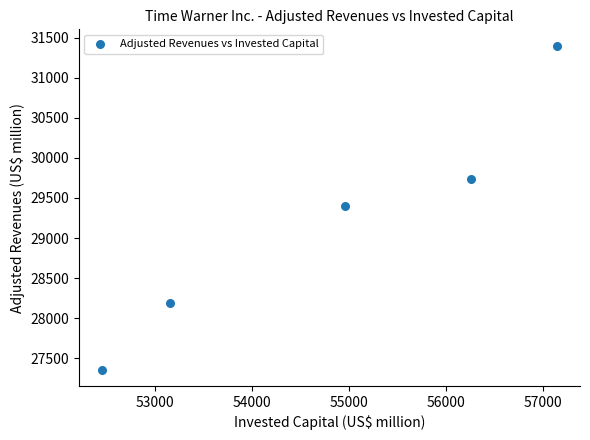

What is the range of X values (max minus min)?

4695